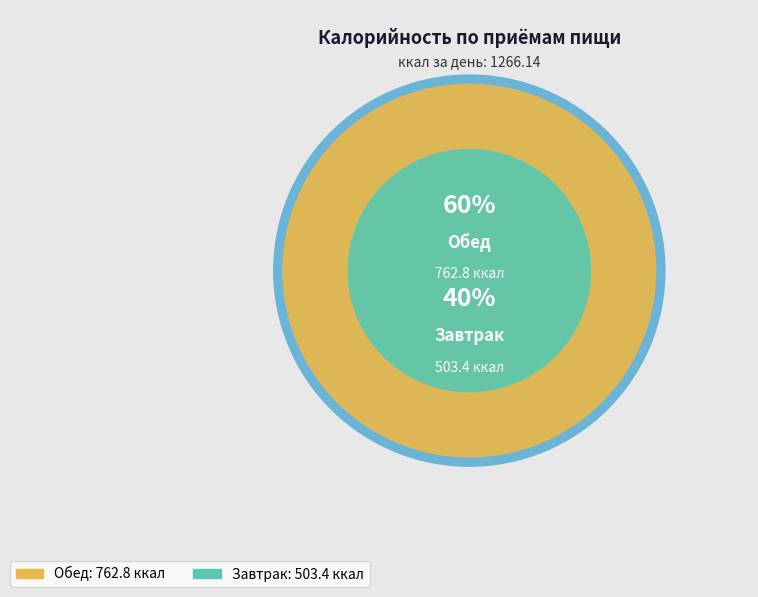

True or false: Обед accounts for 60% of the total.

True